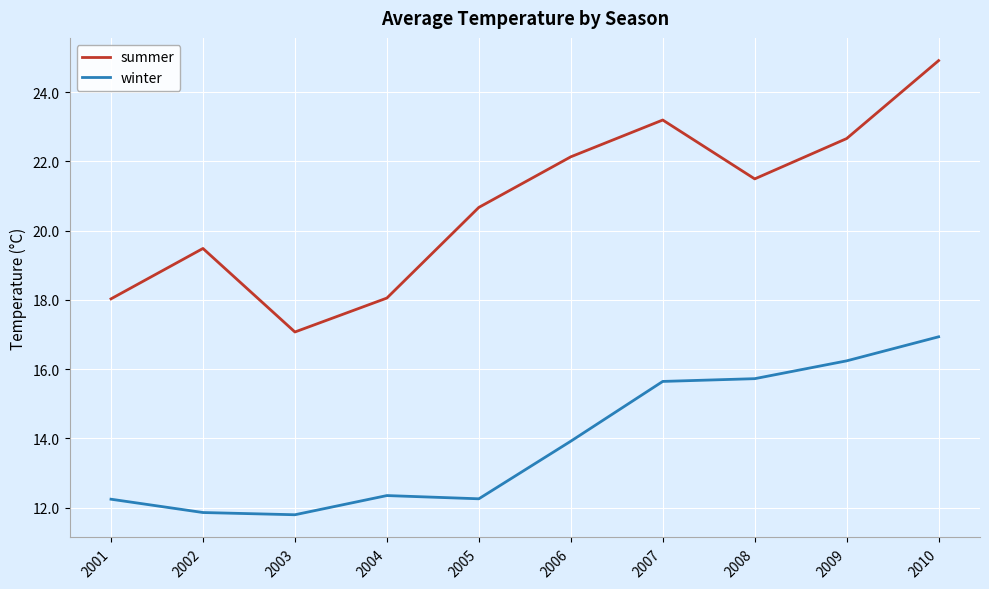

Is the value of summer at 2004 greater than the value of winter at 2002?

Yes